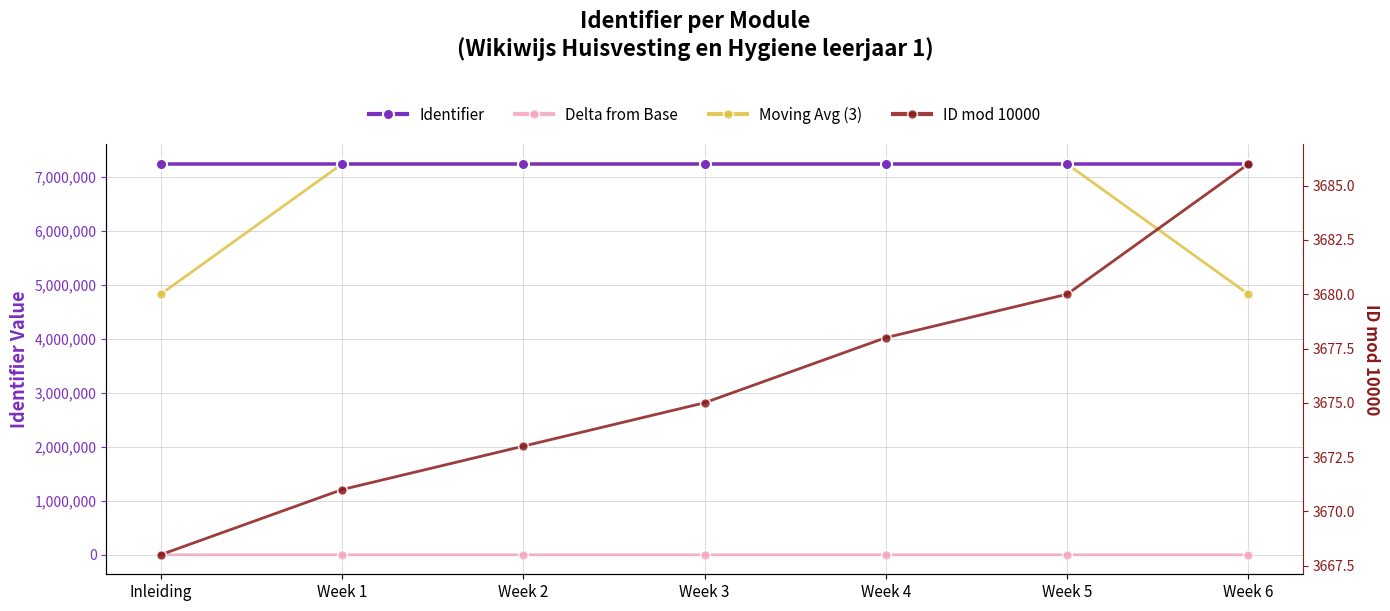

Which label corresponds to the smallest value in the chart?

Inleiding